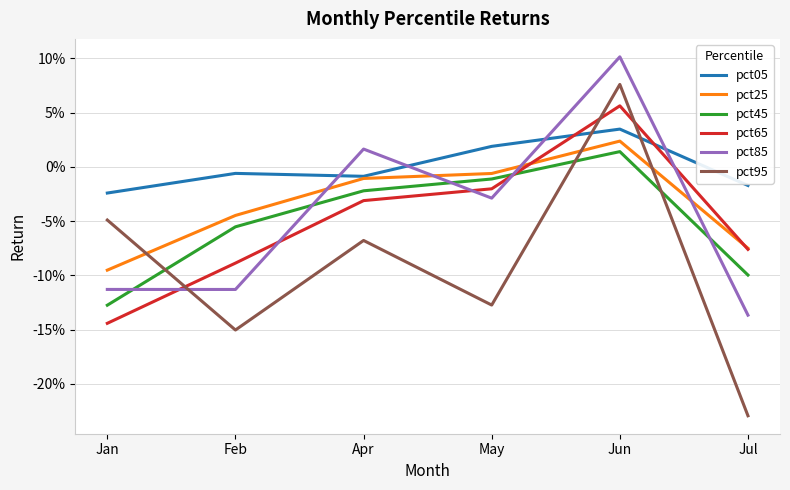

True or false: pct45 has more than 1 interior local peaks.

False